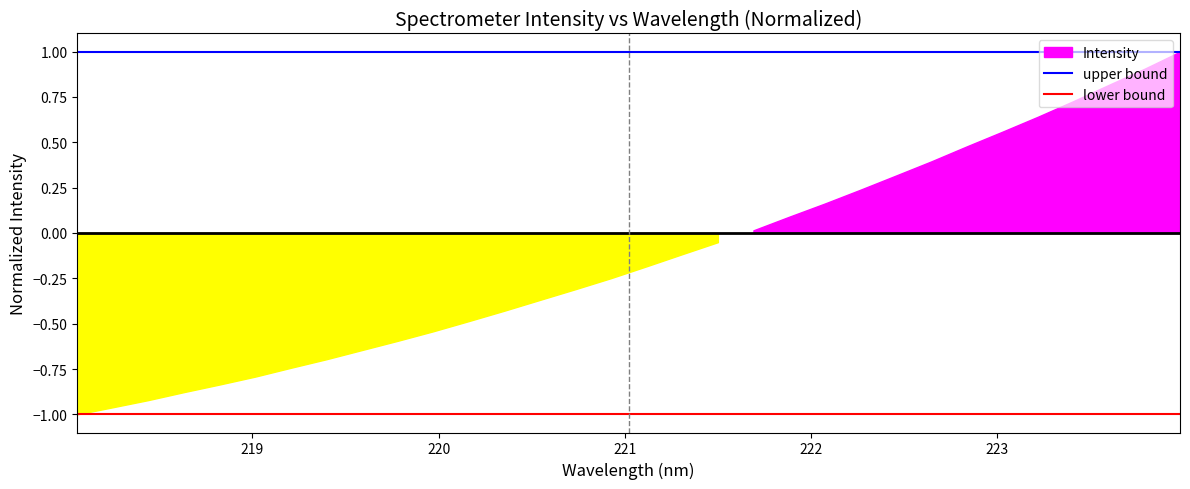

True or false: lower bound and upper bound intersect in this chart.

False